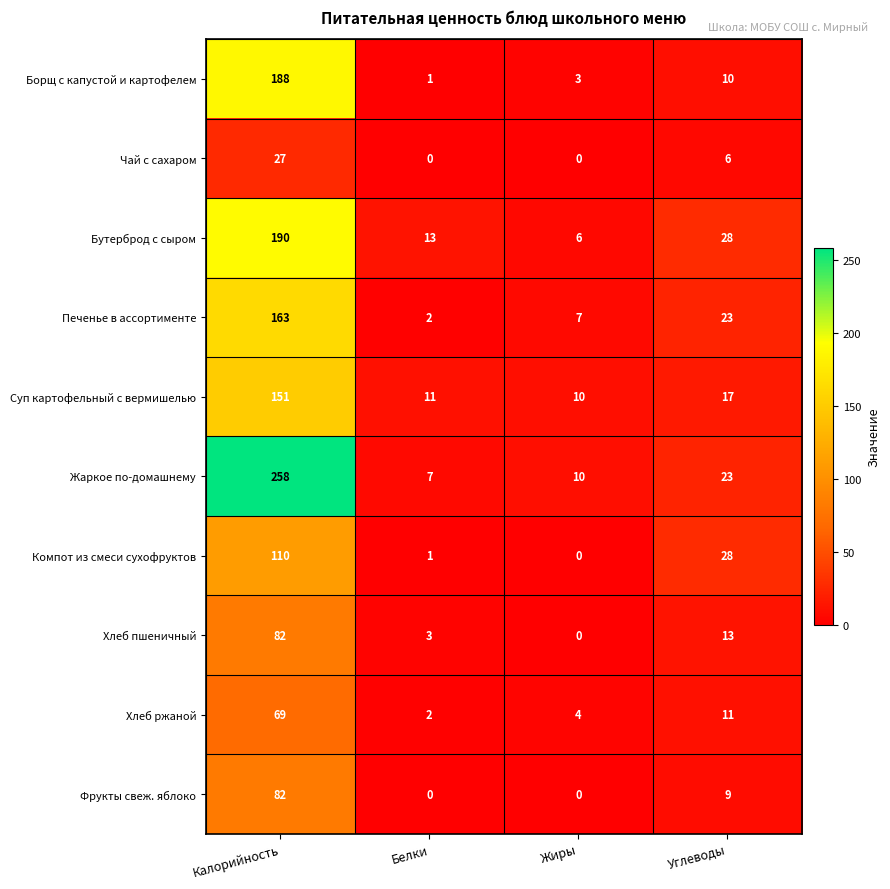

What is the maximum value shown in the chart?

258